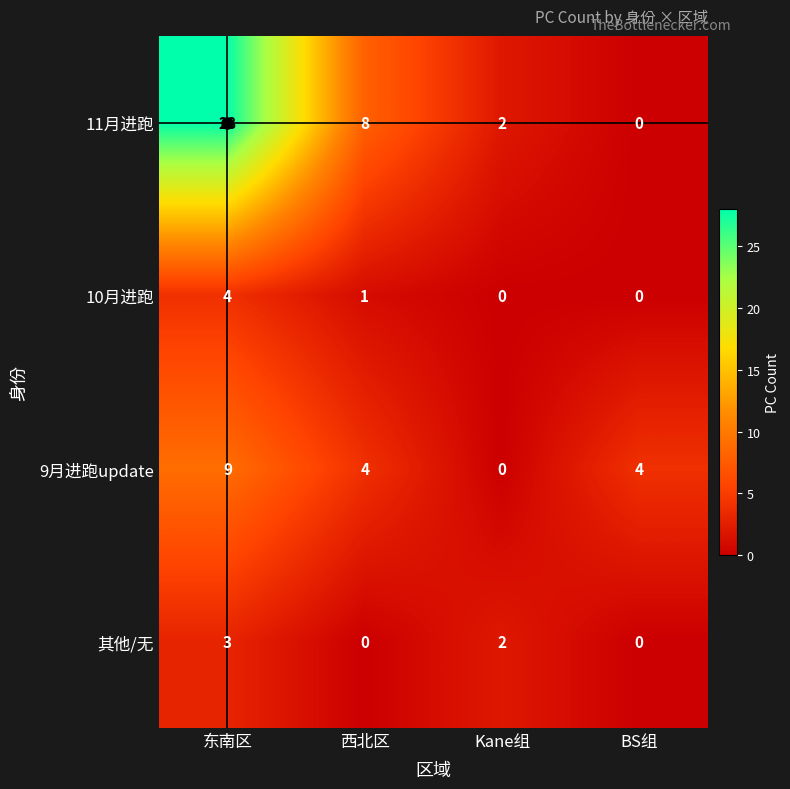

True or false: 9月进跑update has a value of 4 at BS组.

True